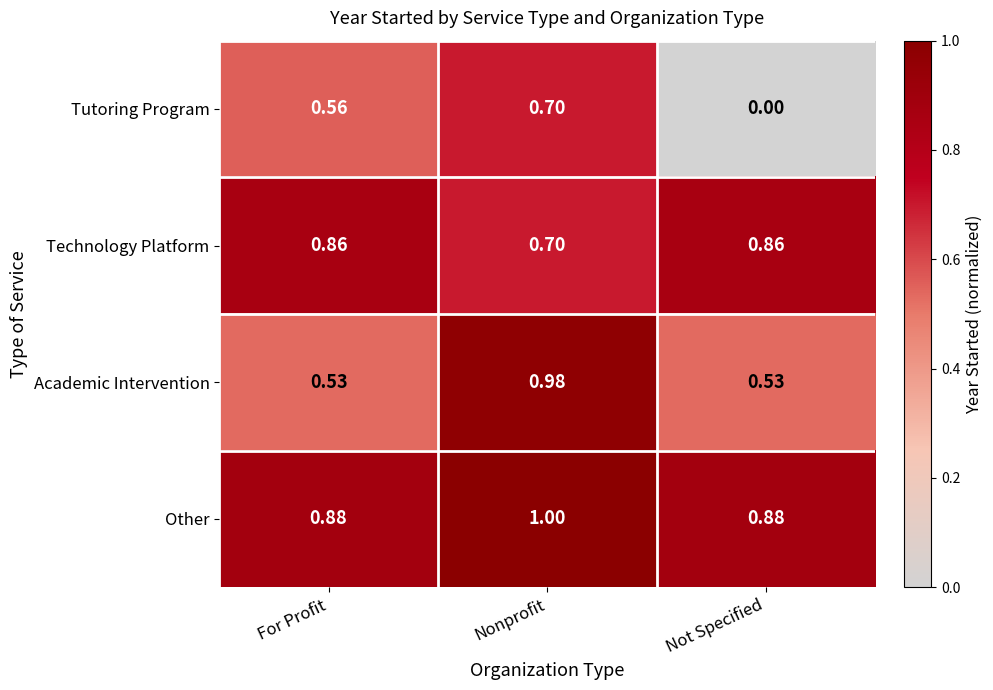

At which label is Tutoring Program closest to 0?

Not Specified